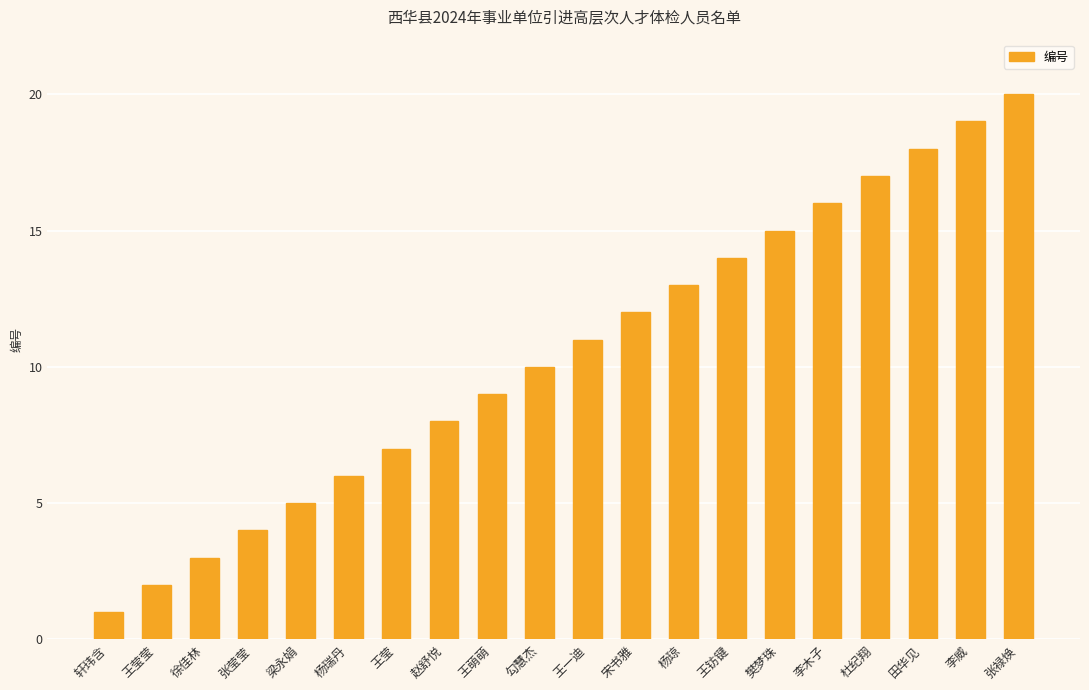

Where is the data nearest to the value 10?

勾慧杰